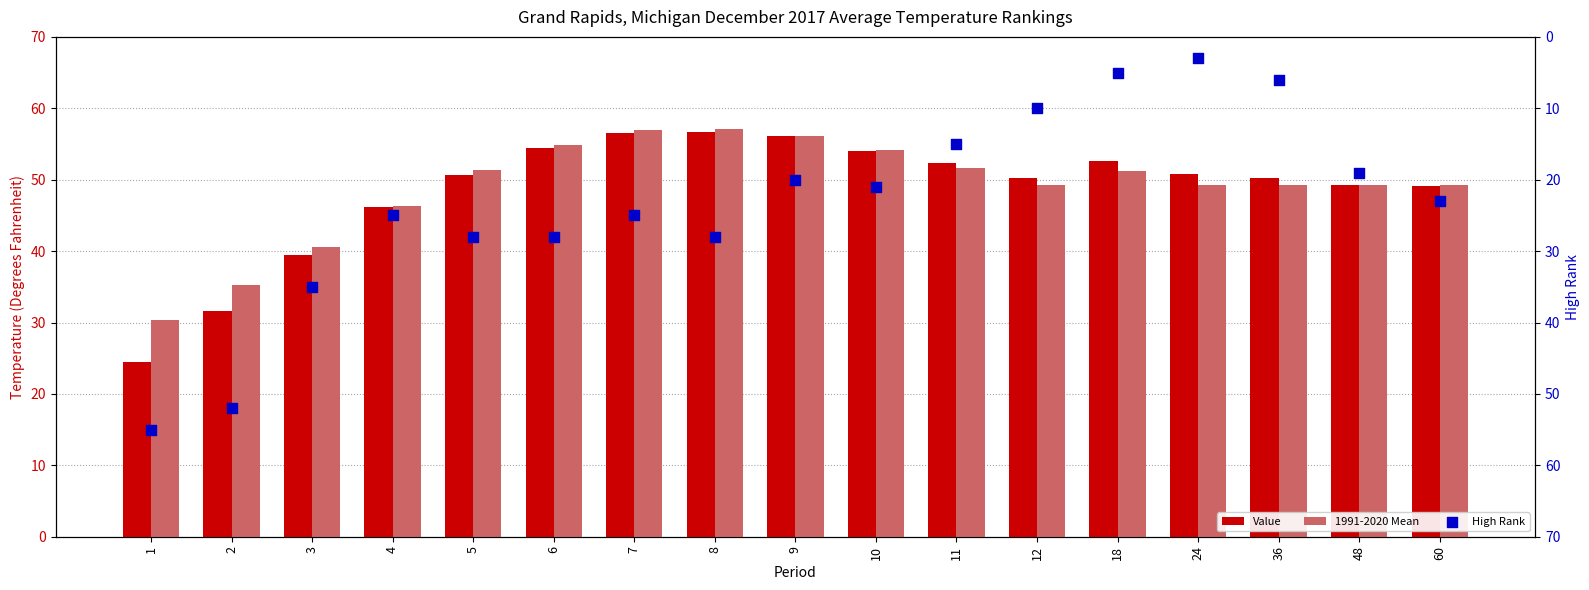

What are all the series names shown in the legend?

Value, 1991-2020 Mean, High Rank